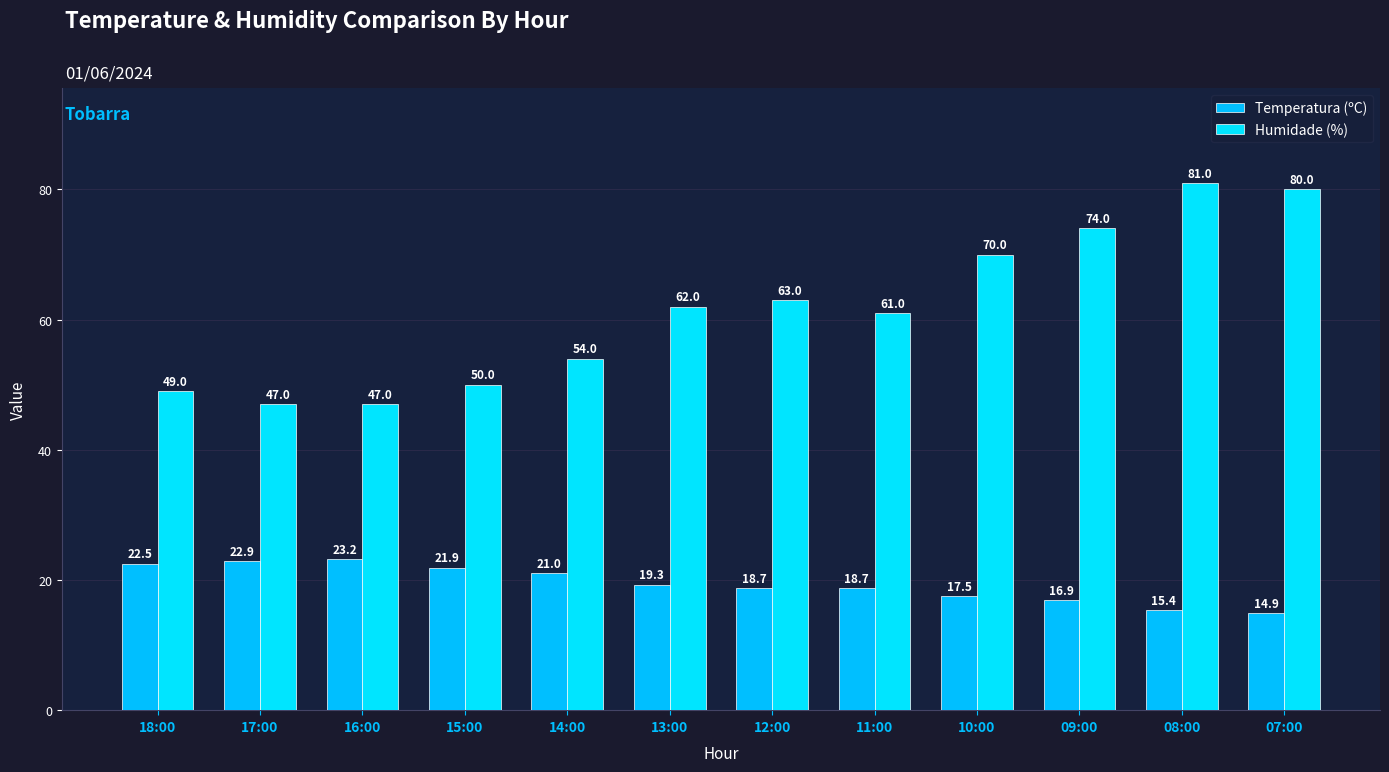

What is the difference between the second highest and second lowest values in the Humidade (%) series?

33.0